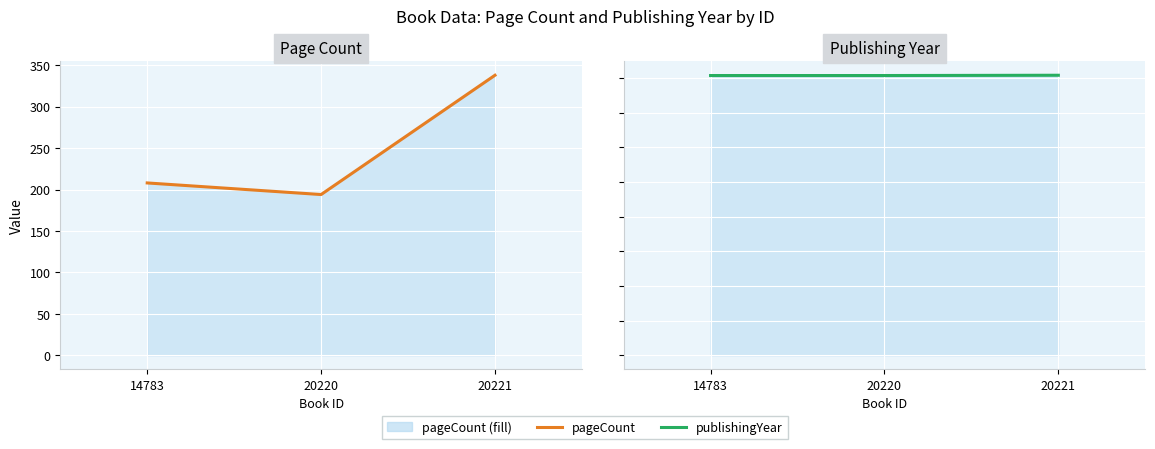

Where does the pageCount series first go above 208?

20221